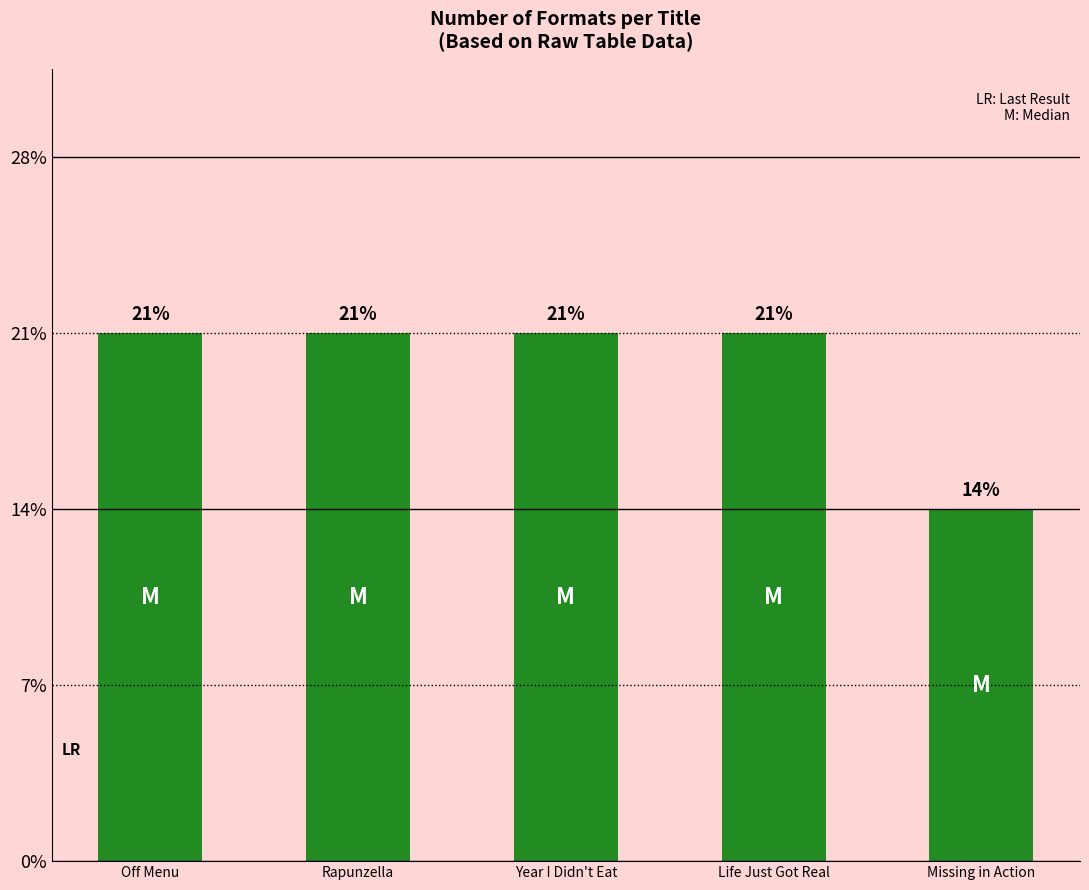

Are the bars horizontal?

No